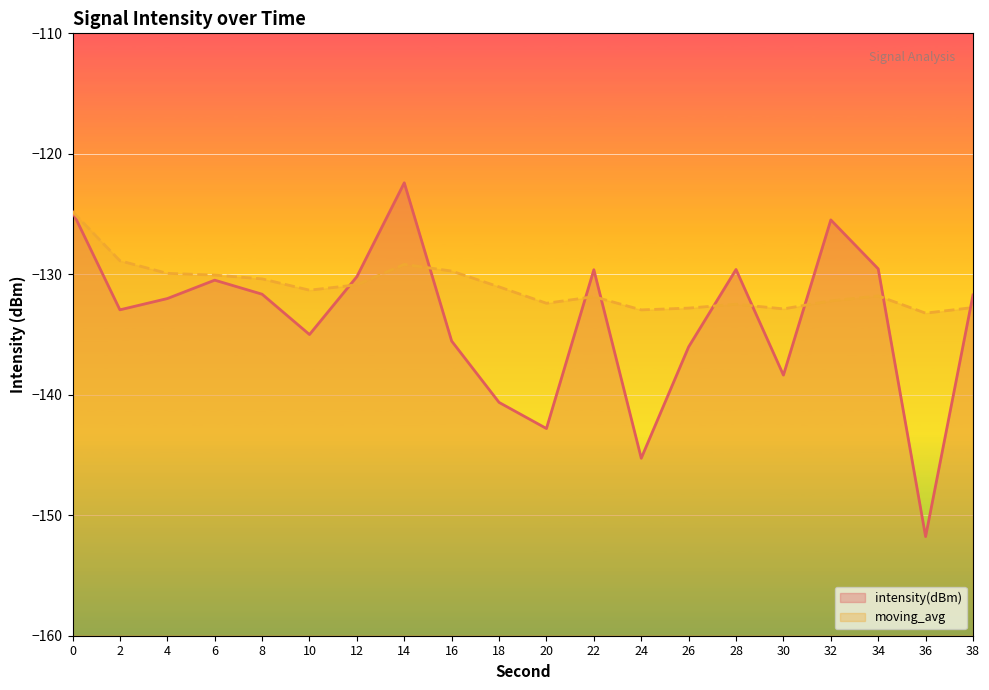

Which series has the widest spread of values?

intensity(dBm)